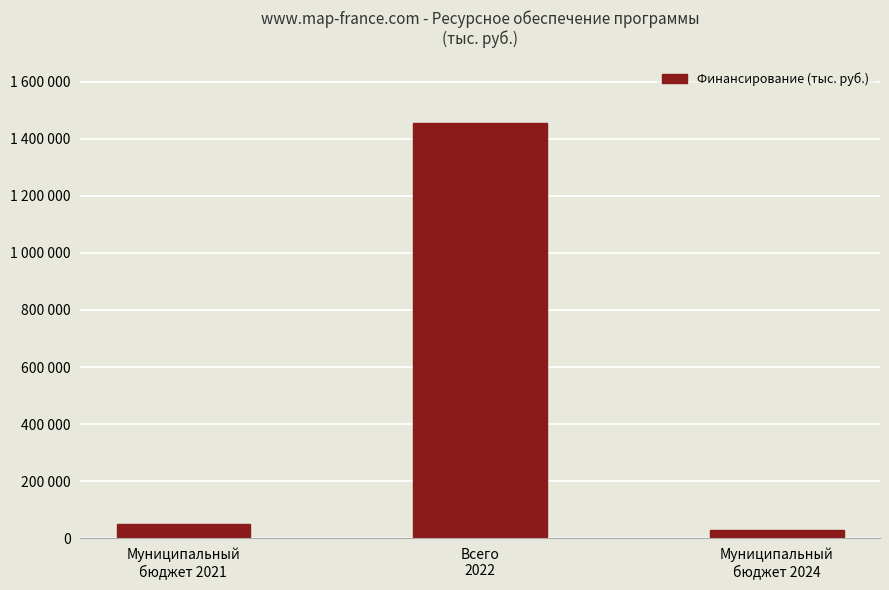

At which label is the value closest to 742601?

Муниципальный
бюджет 2021